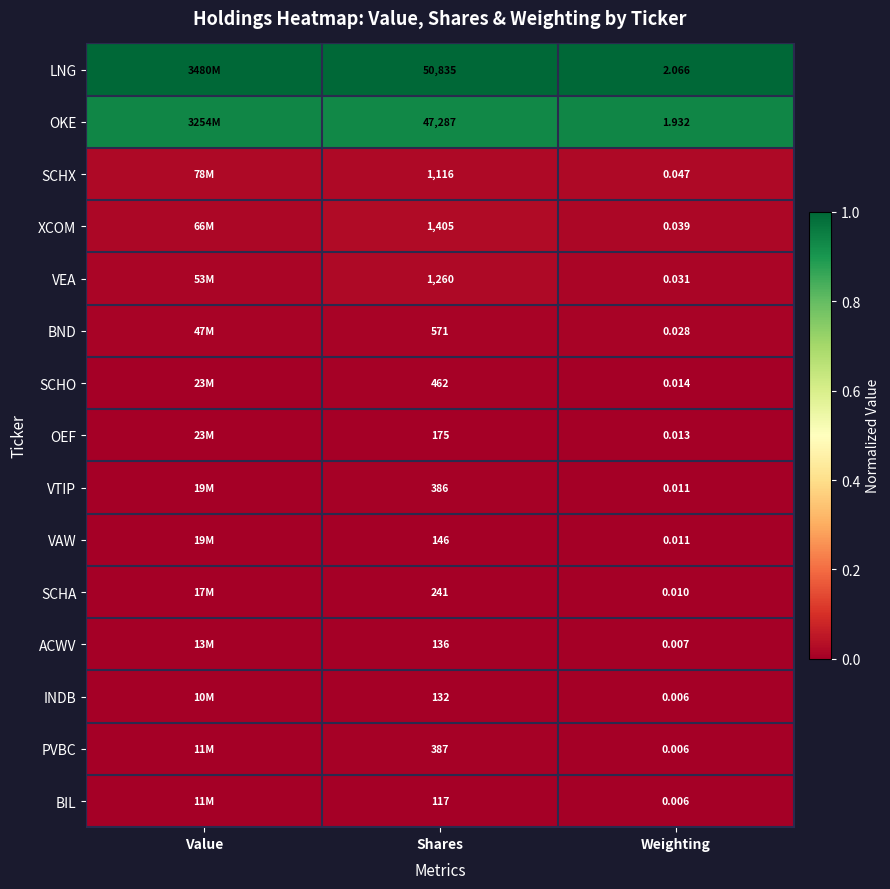

Is it true that VEA equals 0.0 at Weighting?

True